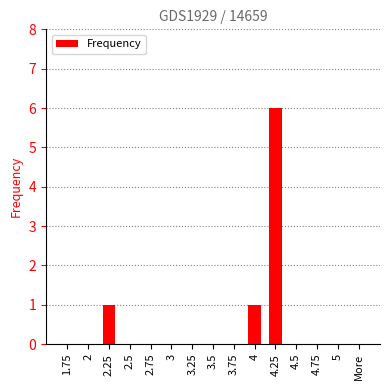

Count the values in the range 0 to 1.

14